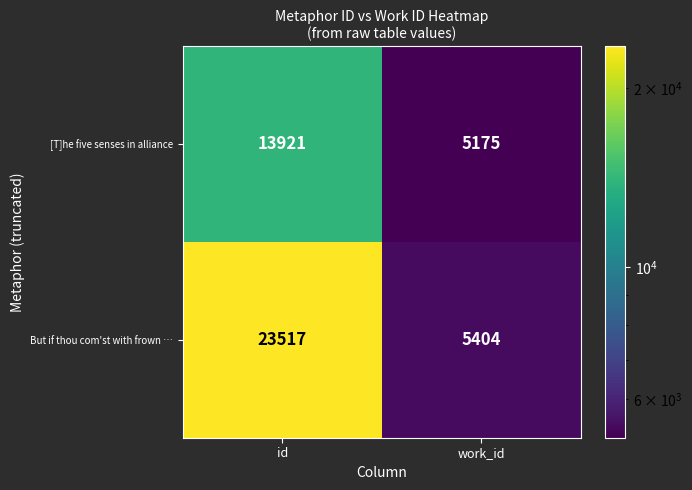

Which category has the lowest value across all series?

work_id